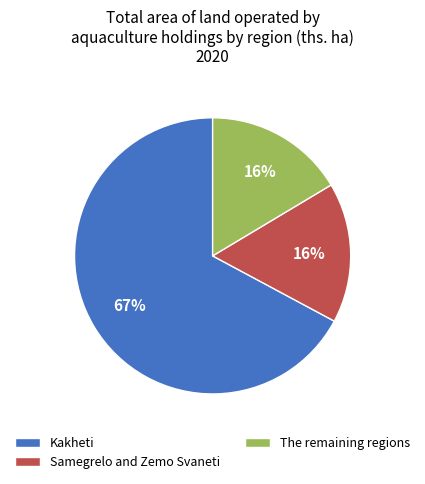

Which has a higher value, Kakheti or Samegrelo and Zemo Svaneti?

Kakheti